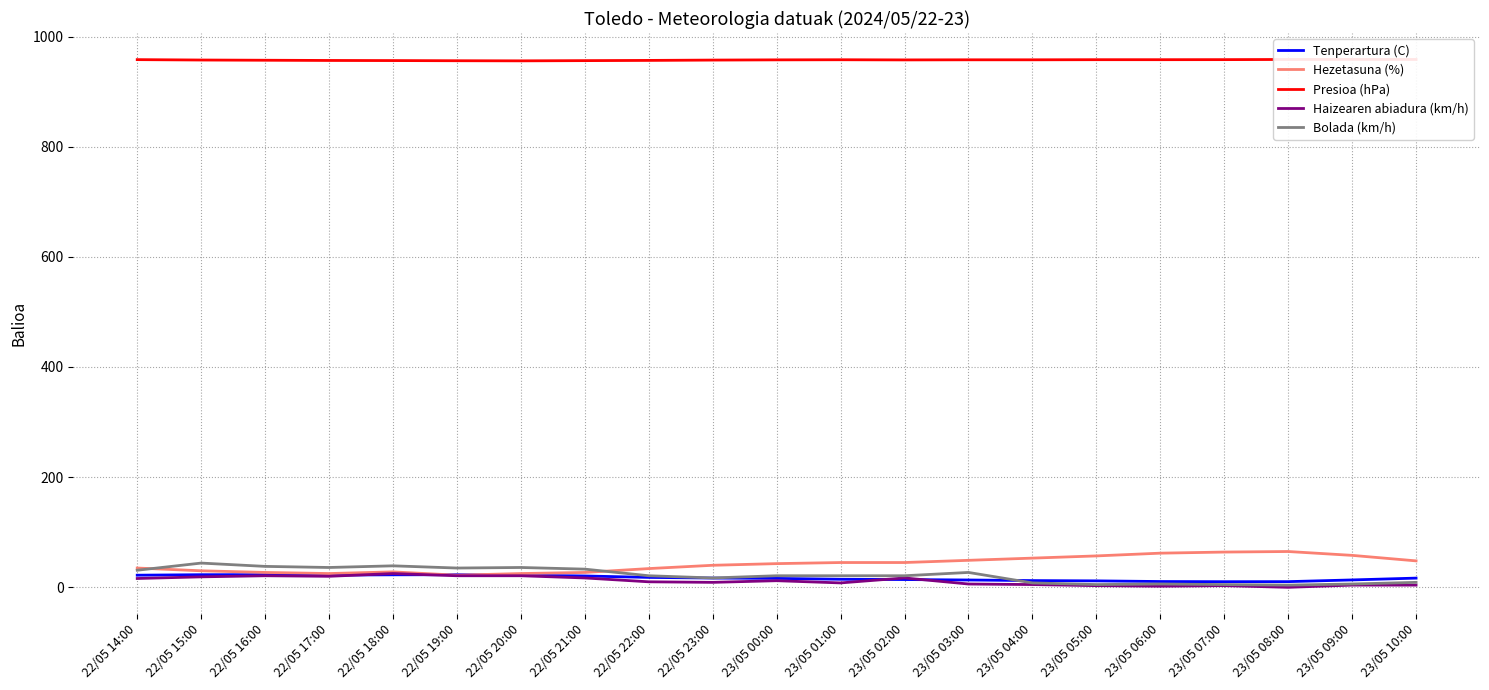

What position from the left is 22/05 20:00?

7